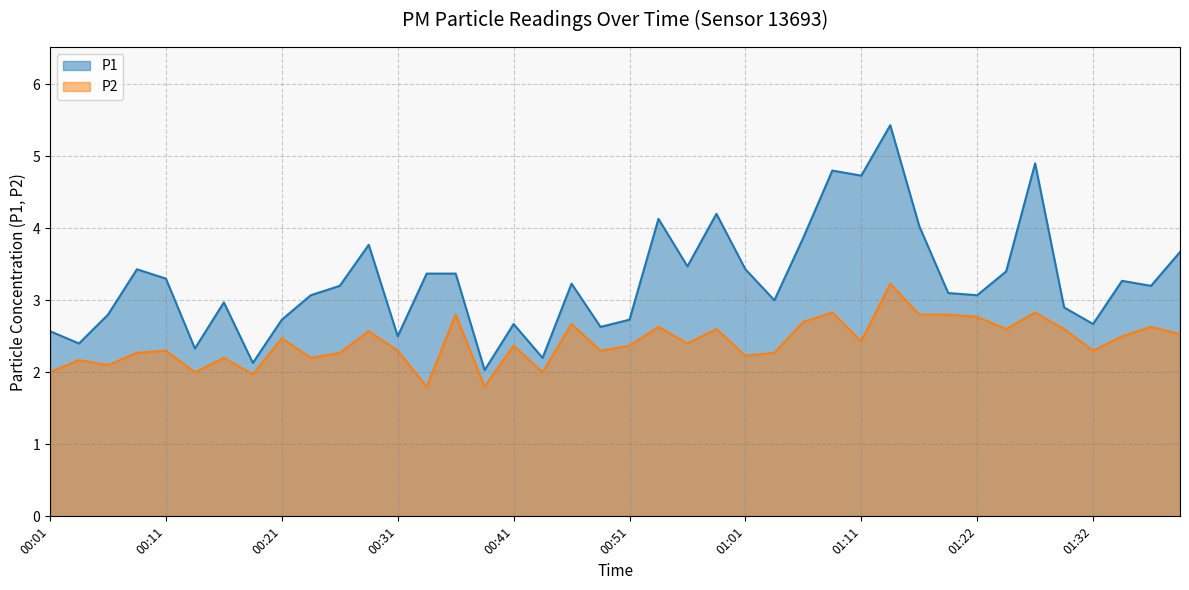

The P1 series shows 2.9 at 01:29. True or false?

True